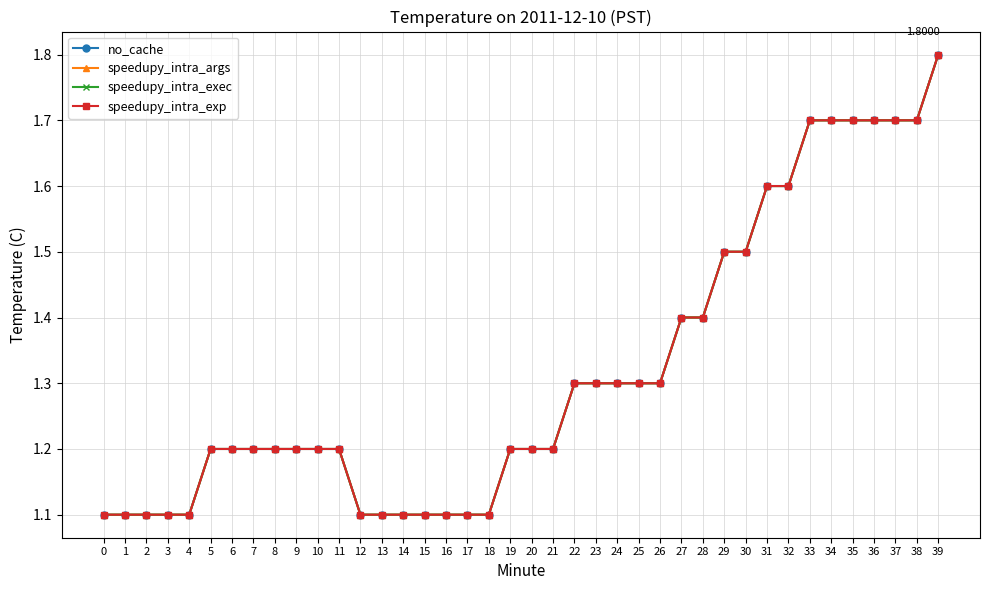

Does the chart have visible grid lines?

Yes